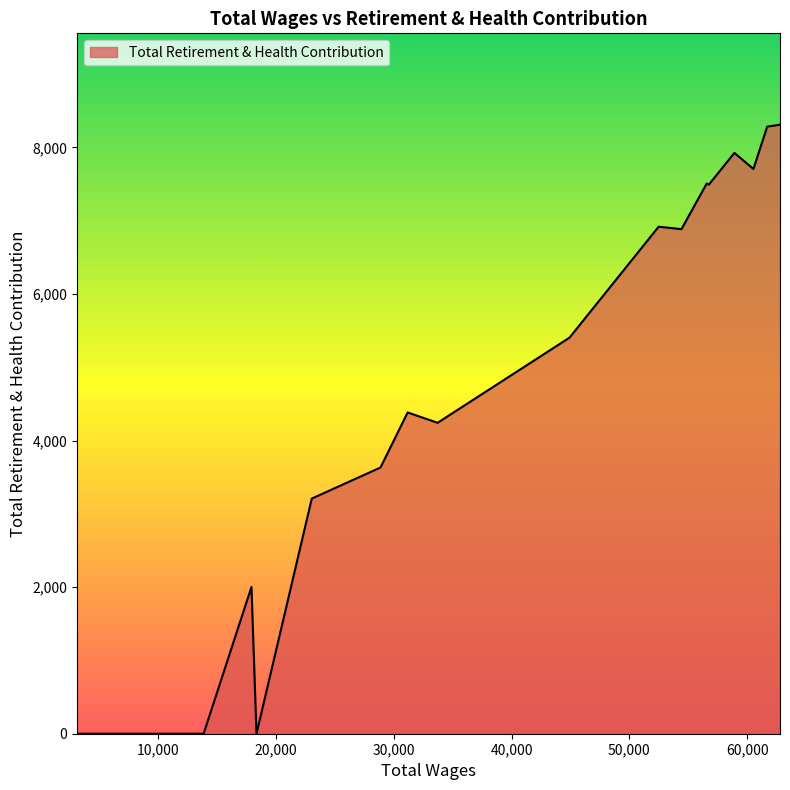

What is the difference between the maximum and minimum values?

8309